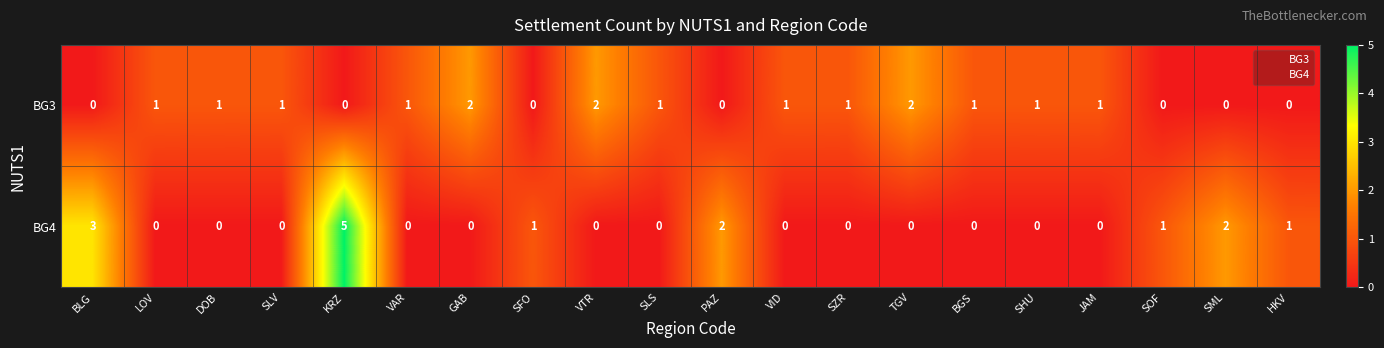

What is the difference between the second highest and second lowest values in the BG4 series?

3